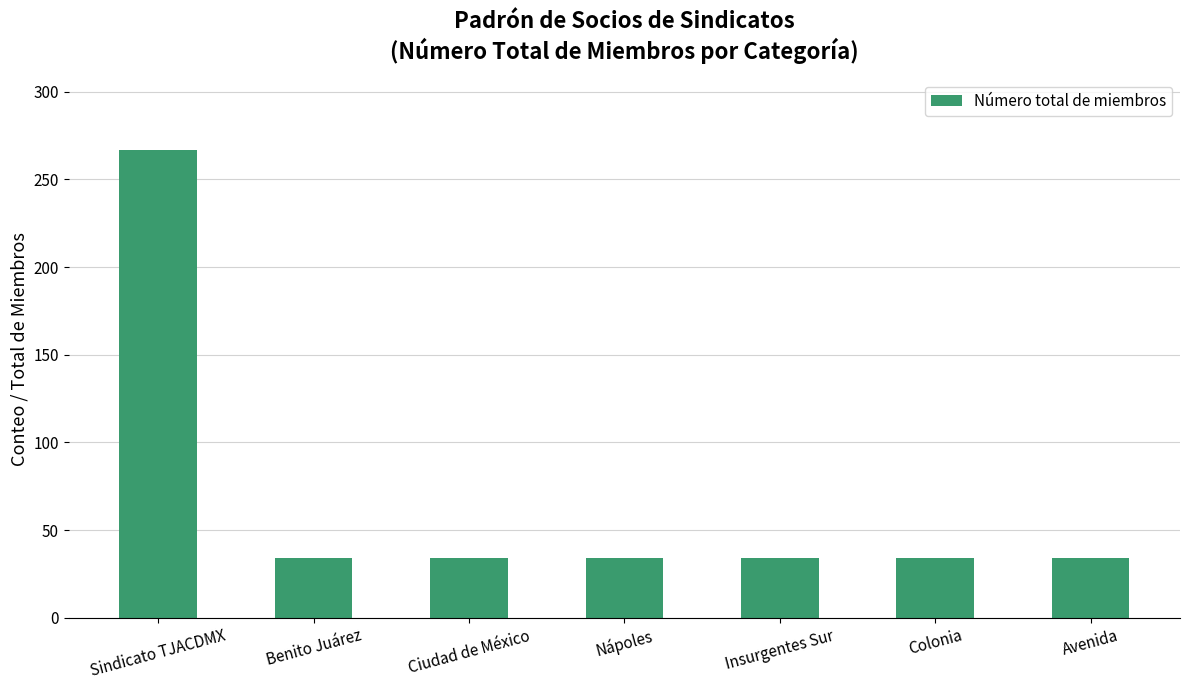

Reading left to right, list all the values displayed in this chart.

267	34	34	34	34	34	34